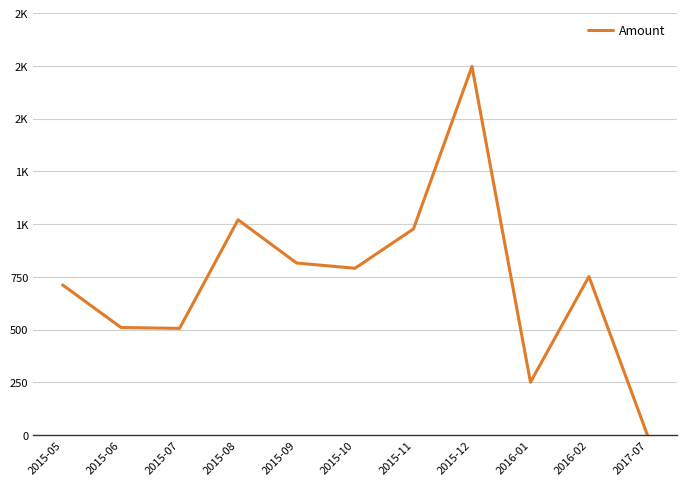

What is the change in value from 2015-10 to 2016-01?

-540.3